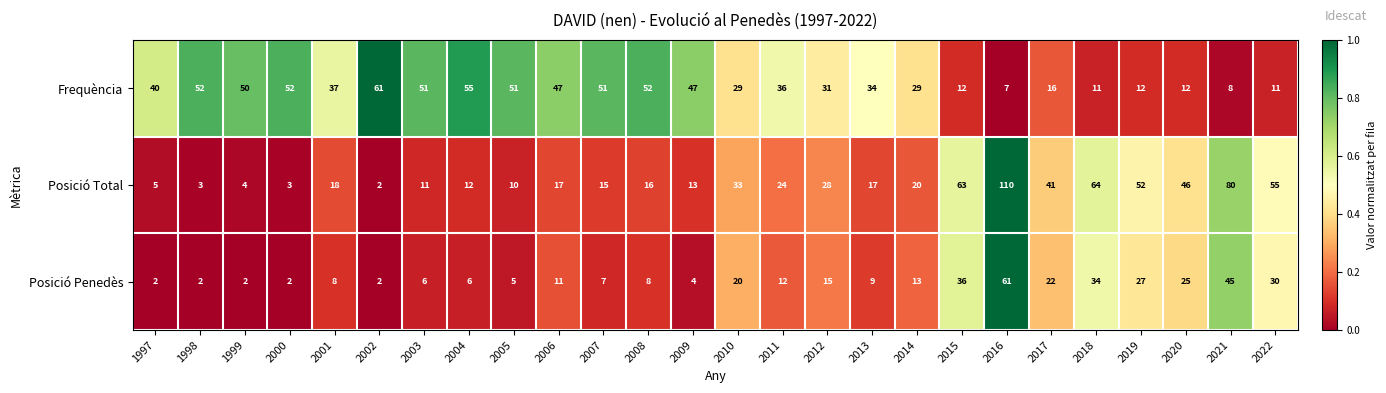

Is the value of Posició Total at 1997 greater than the value of Frequència at 1998?

No